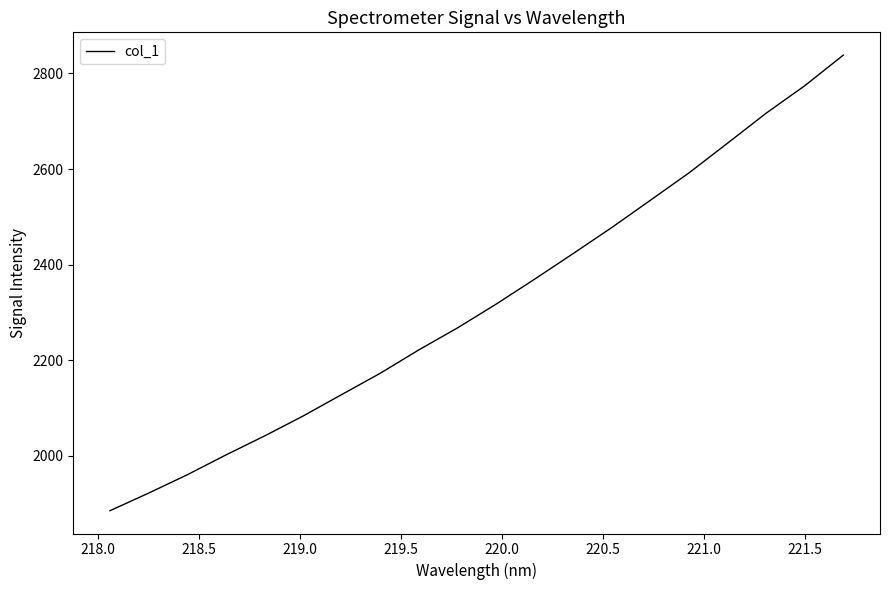

What is the difference between the maximum and minimum values?

953.2